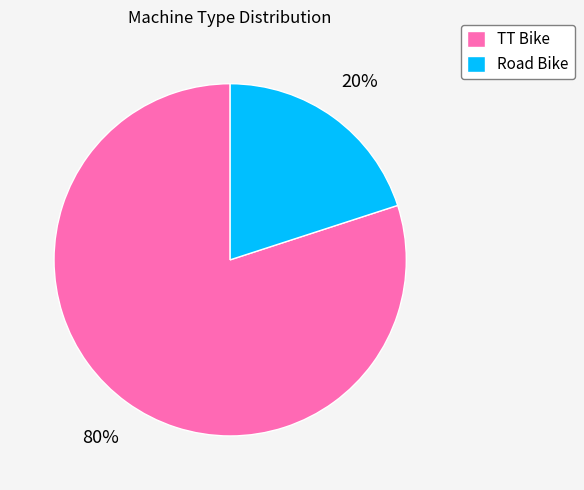

Which slice is the largest?

TT Bike